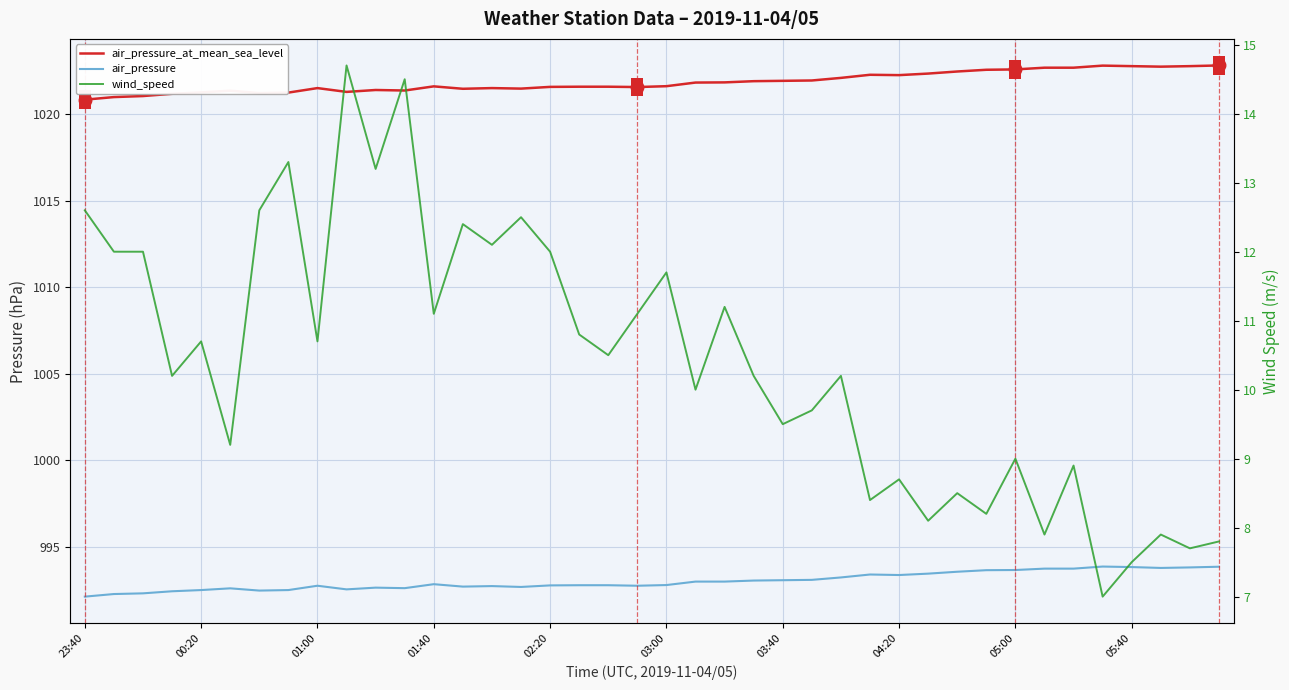

Where is air_pressure_at_mean_sea_level nearest to the value 1021?

00:20